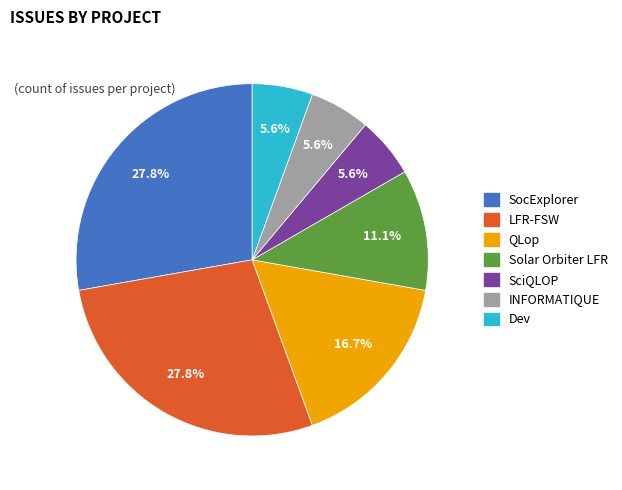

What is the ratio of the value at LFR-FSW to the value at QLop?

1.7